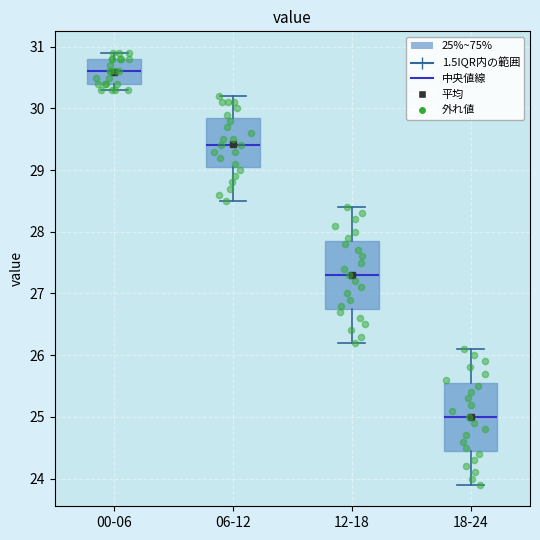

Where does the upper whisker of the box for 12-18 end on the y-axis? The values are not printed on the chart, so give them approximately, as read against the axis.

28.4